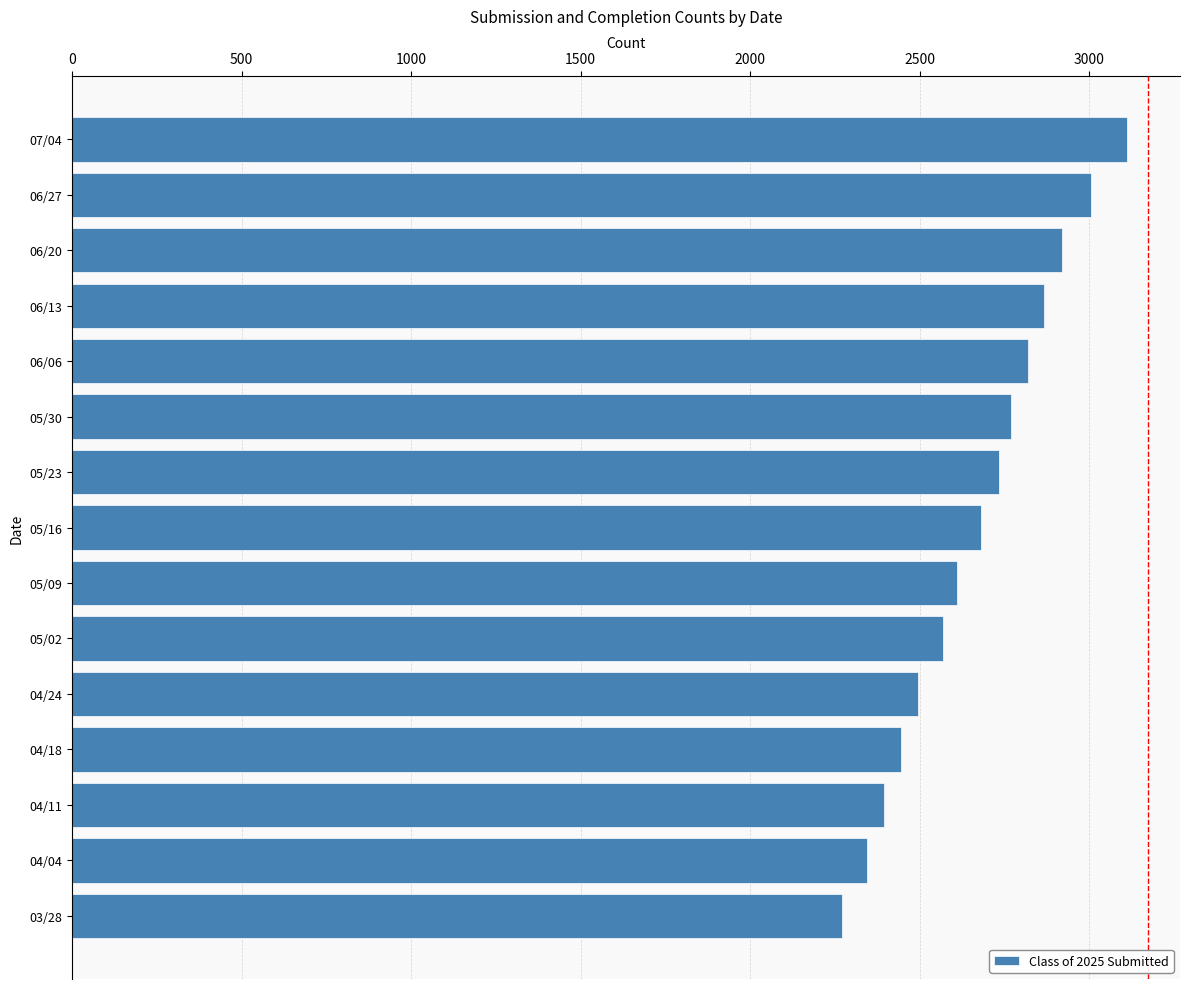

What is the value of the 14th bar from the top?

2345